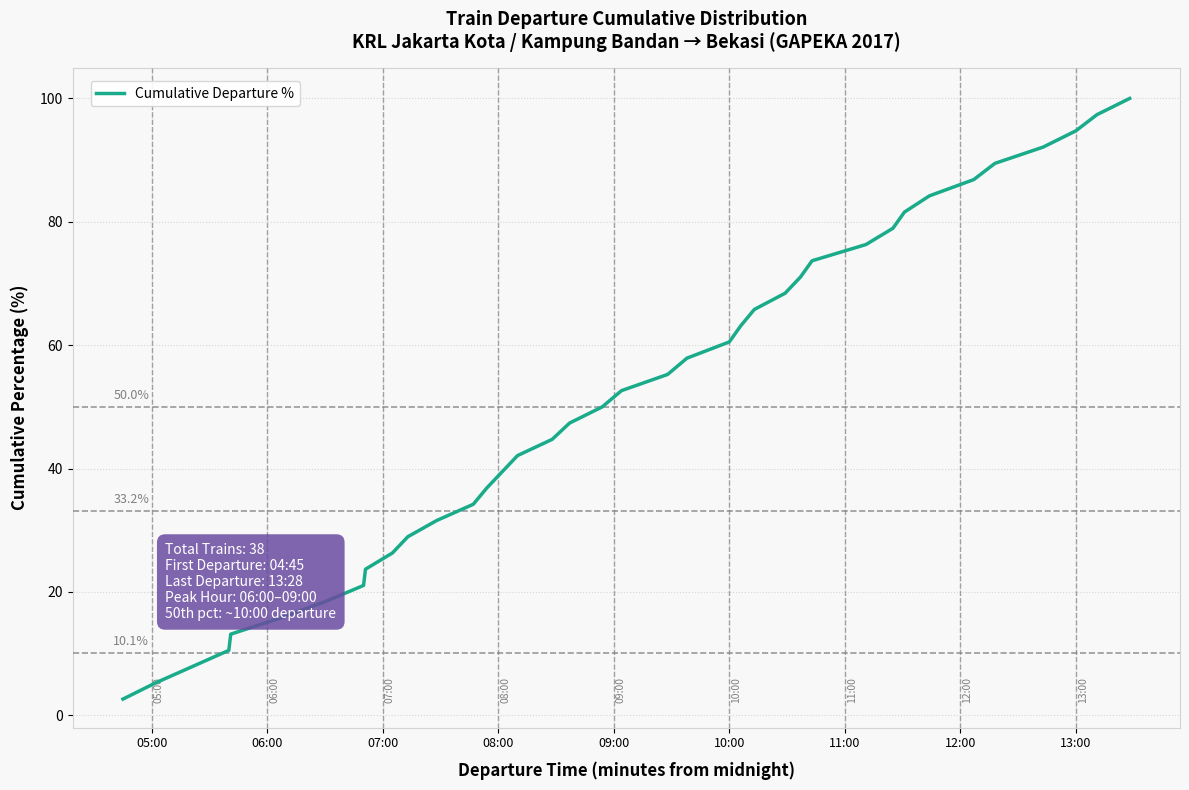

What is the smallest value displayed?

2.6